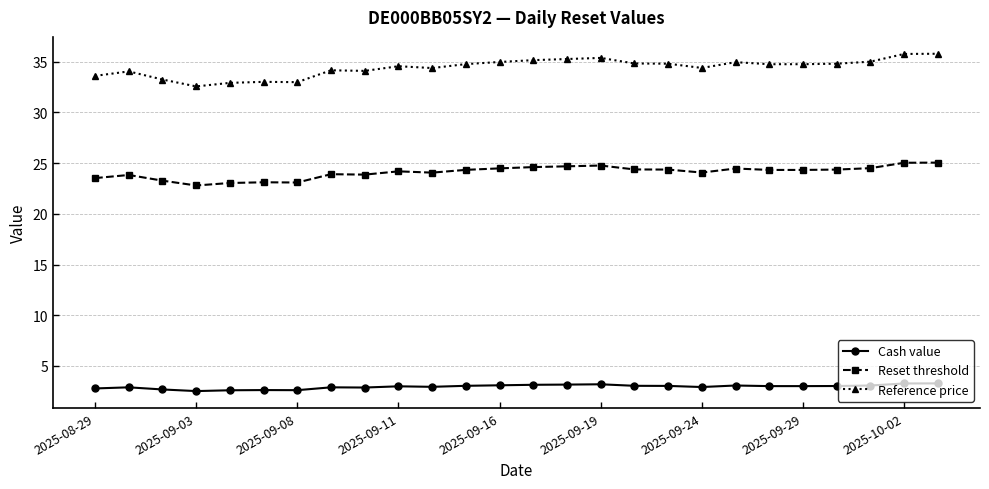

What is the average value of the Cash value series?

3.0